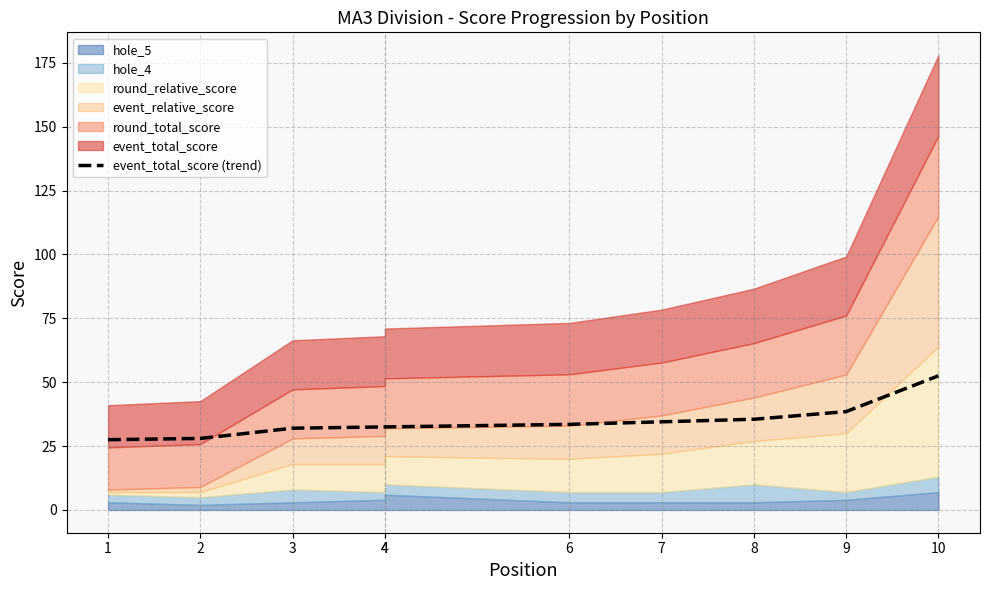

Reading left to right, extract all data points from this chart.

27.5	28.0	32.0	32.5	32.5	33.5	34.5	35.5	38.5	52.5